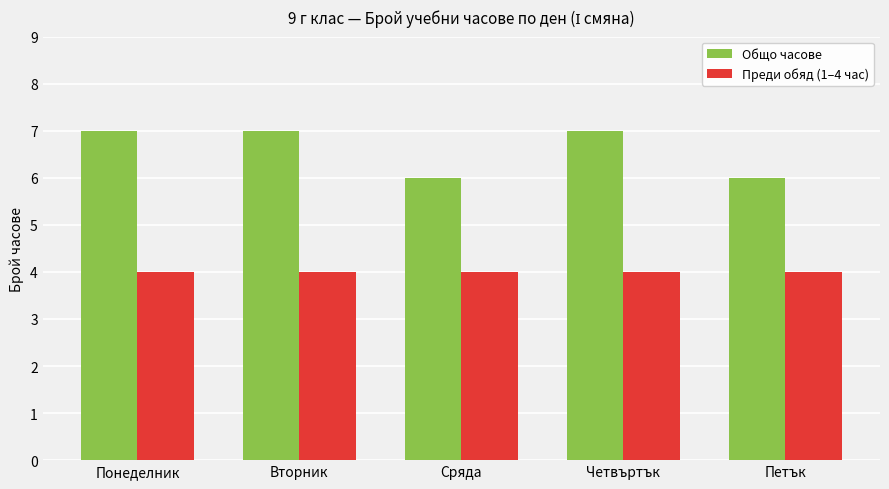

What are all the series names shown in the legend?

Общо часове, Преди обяд (1–4 час)